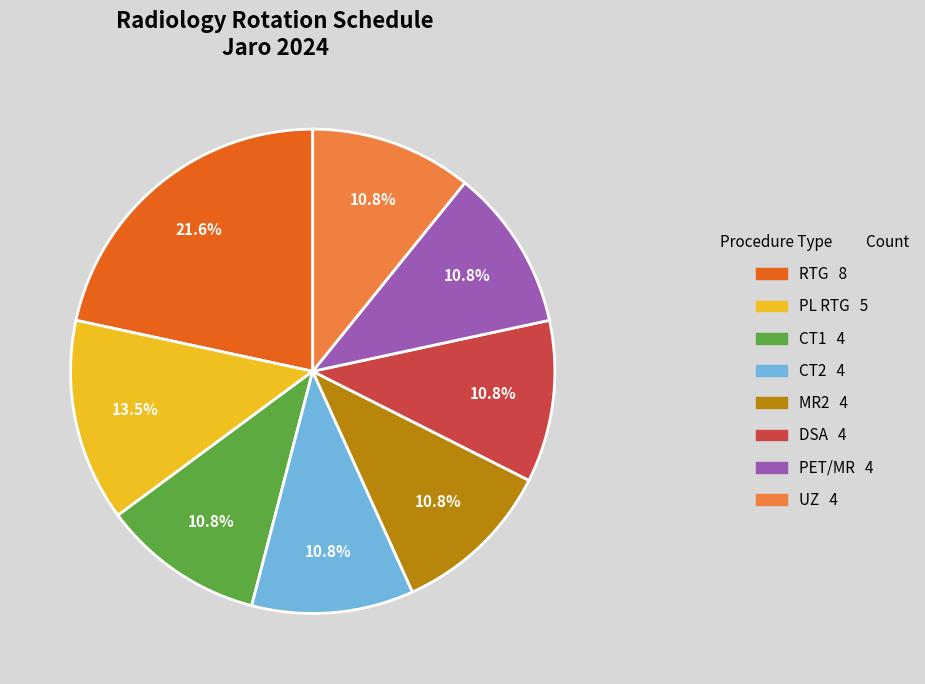

Is it true that CT1 is 3% of the pie?

False